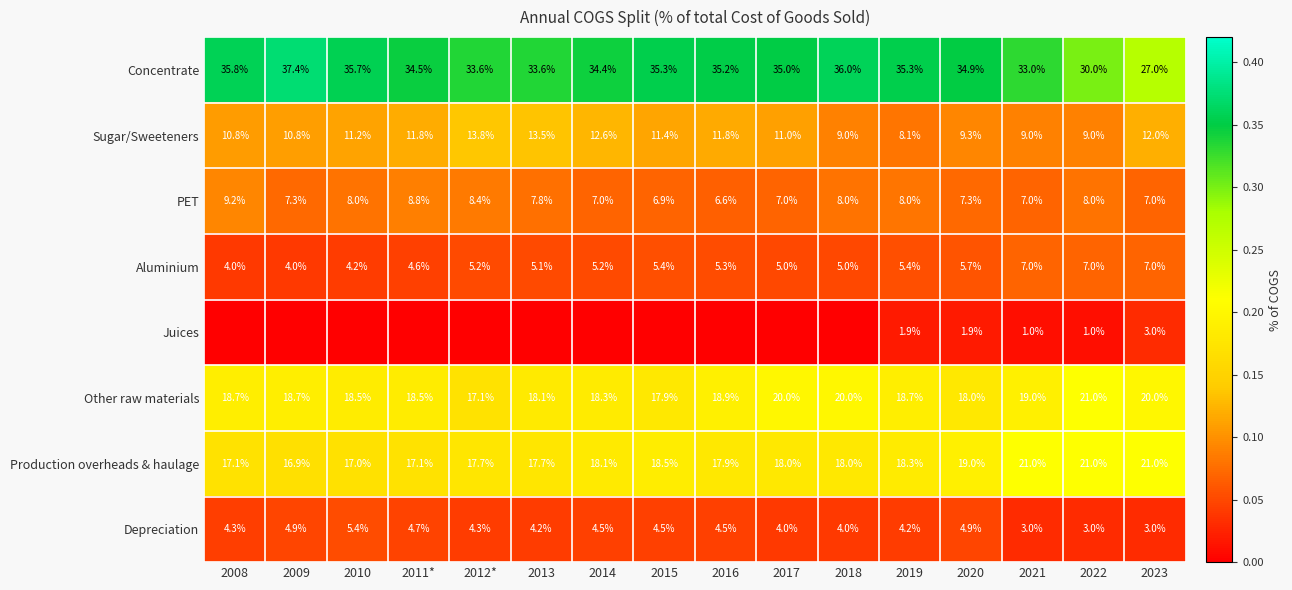

Where does the Other raw materials series first go above 18?

2008